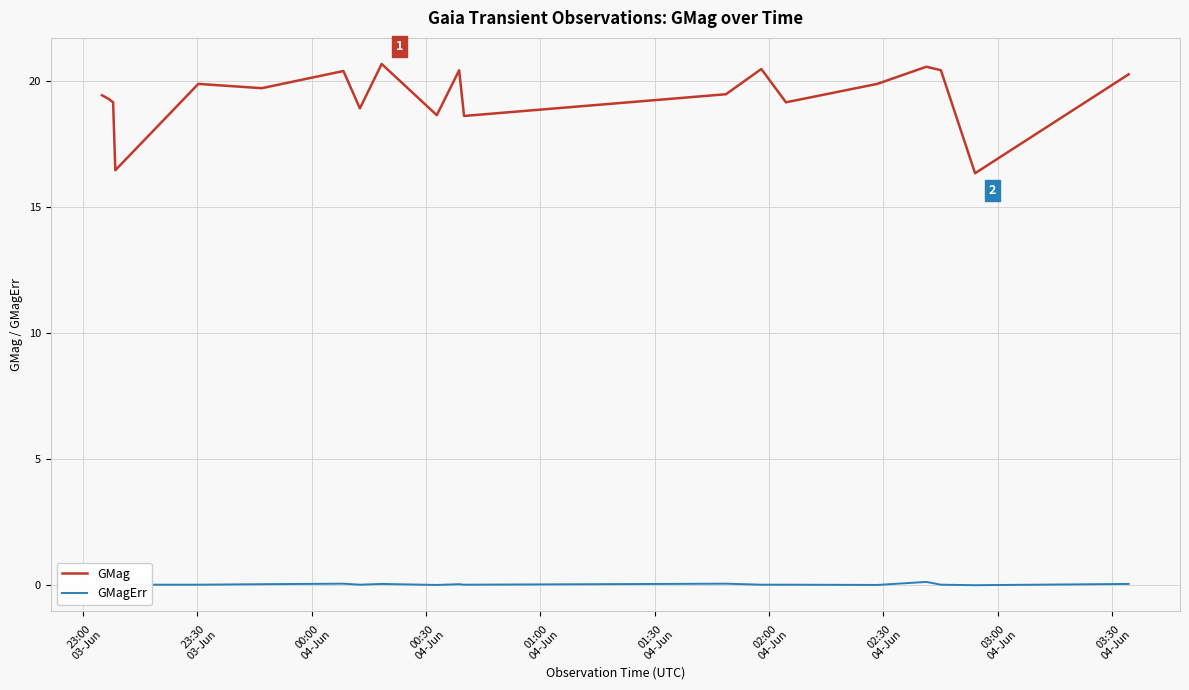

In GMagErr, how many points are lower than both neighbors (excluding endpoints)?

5